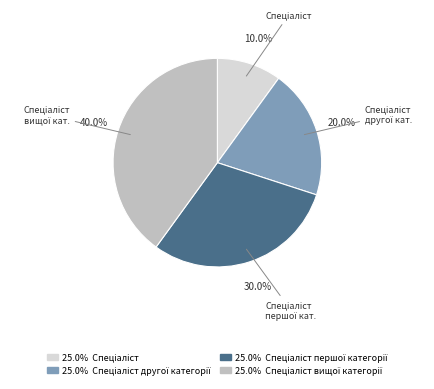

Is there a majority slice in this chart?

No